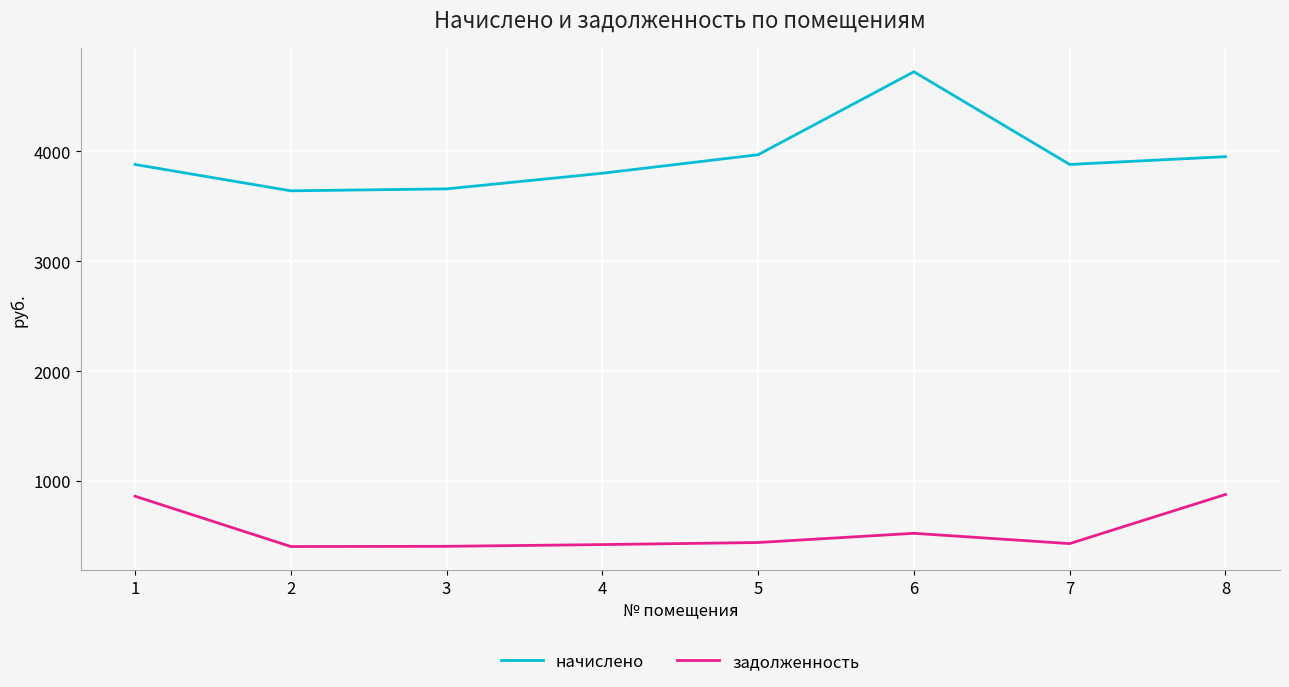

What is the total value across all series at 7?

4313.2